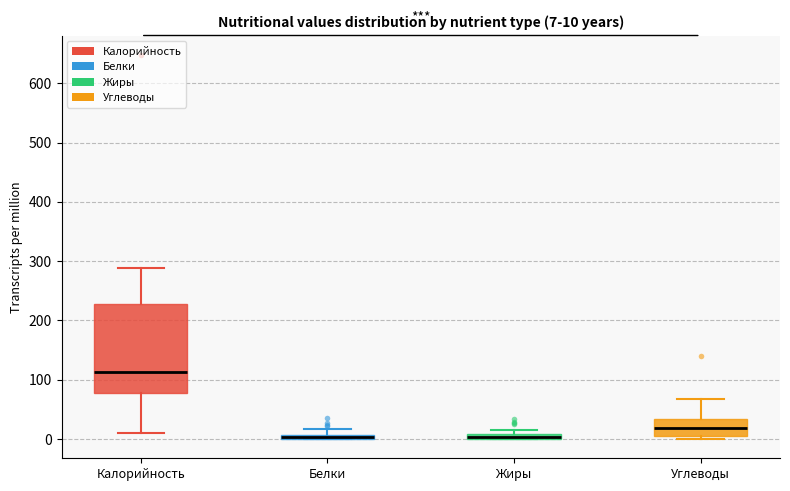

Which box is the tallest, from its lower edge to its upper edge?

Калорийность